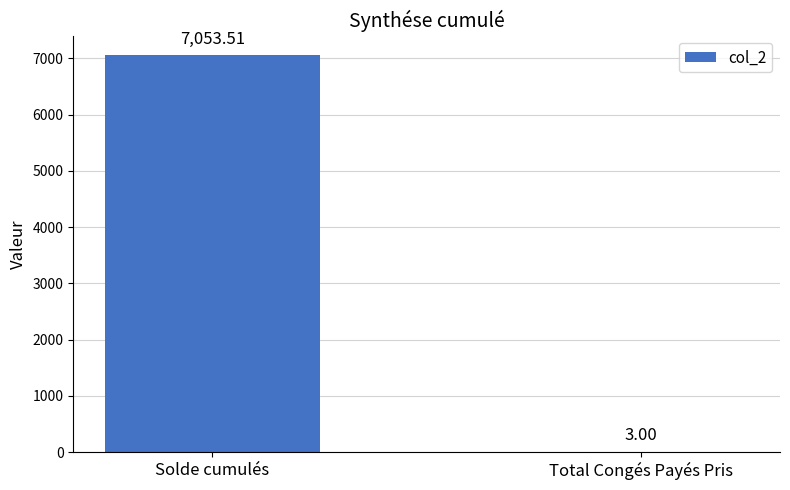

What is the change in value from Solde cumulés to Total Congés Payés Pris?

-7050.5